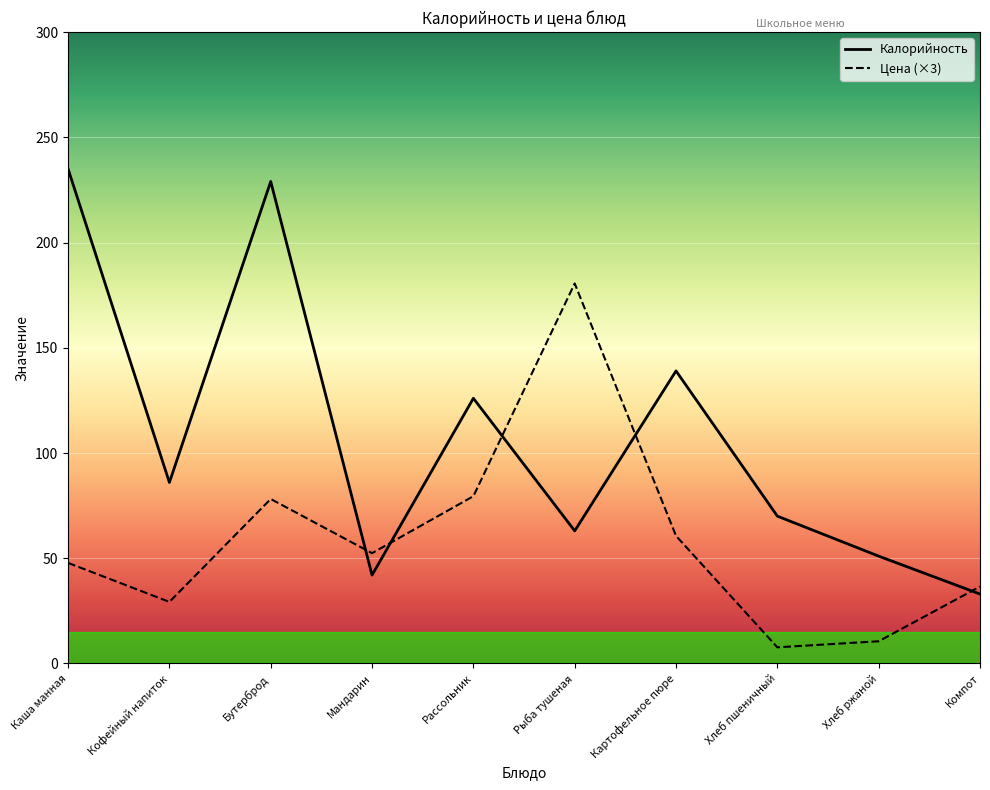

At which label does Калорийность reach its minimum?

Компот